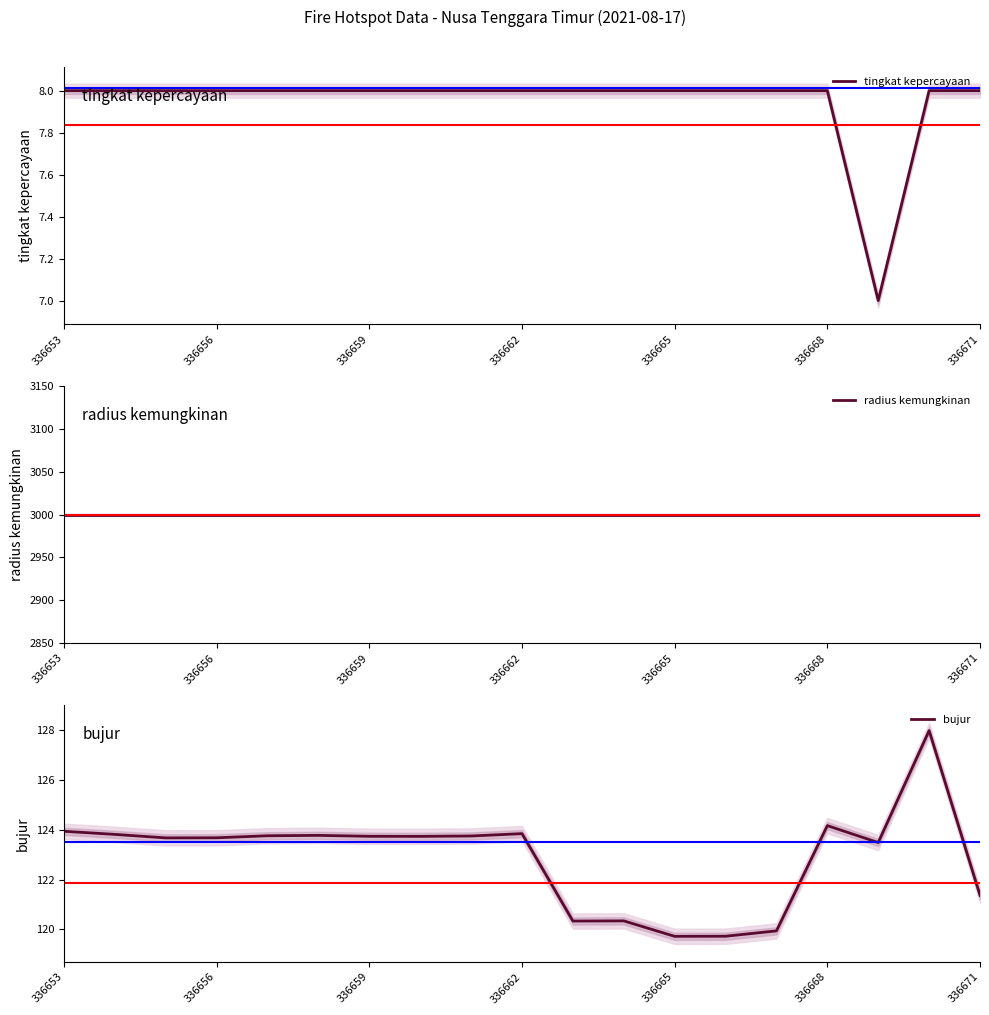

True or false: tingkat kepercayaan has a value of 8 at 336653.

True